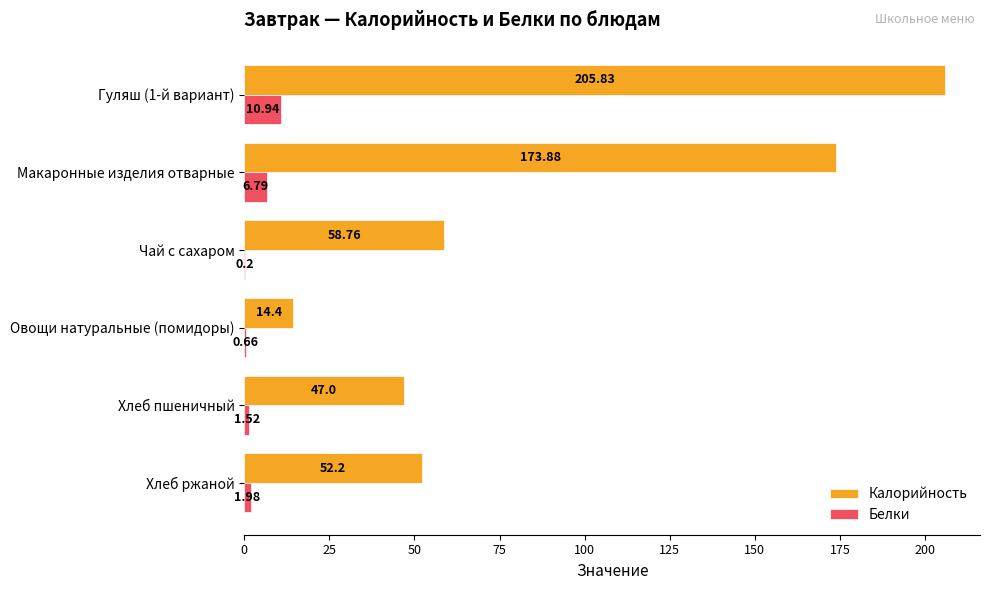

At which label is Калорийность closest to 110?

Чай с сахаром